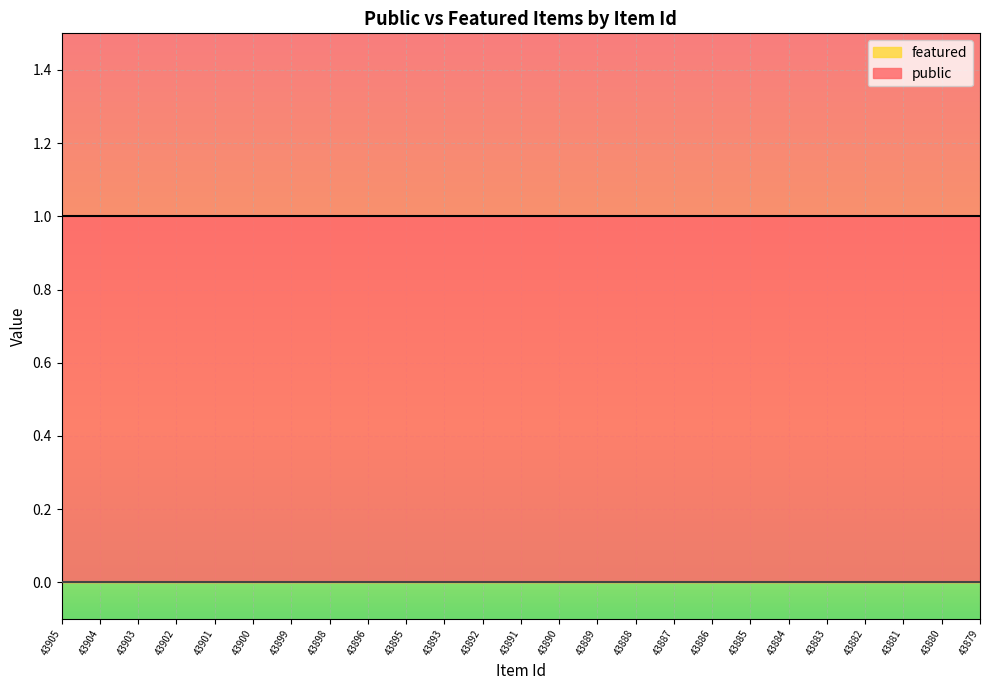

How many lines are shown in the chart?

2